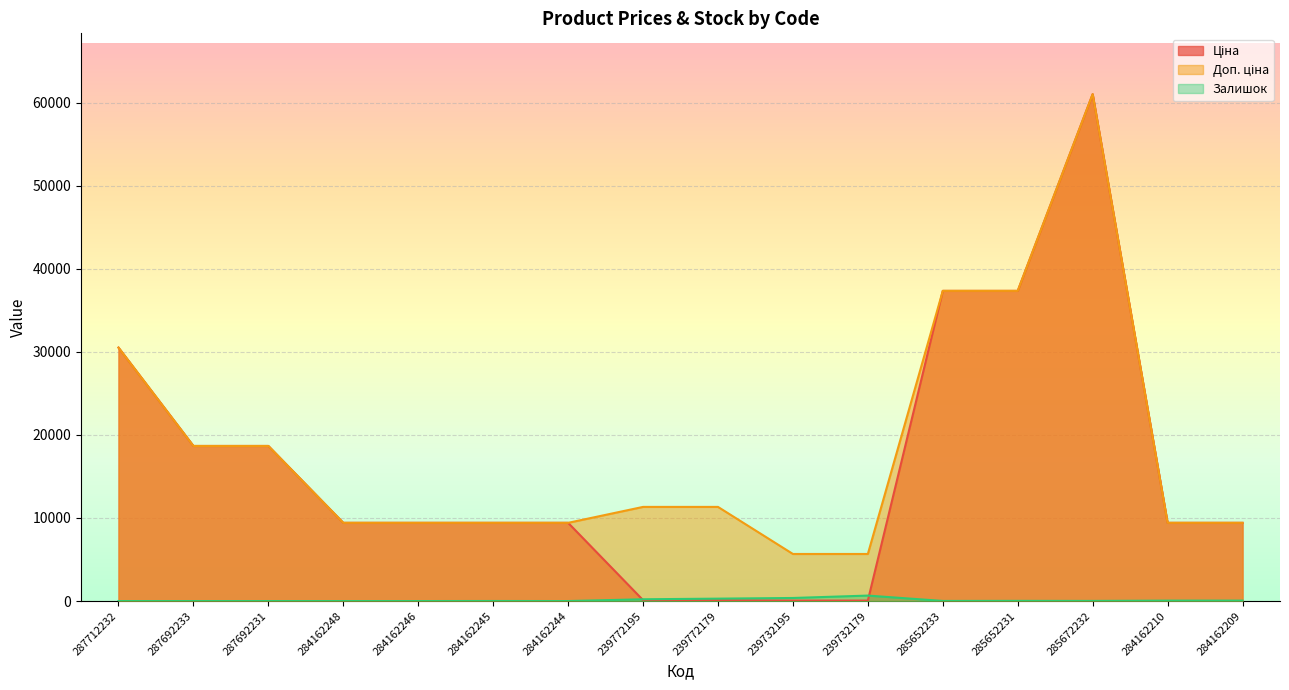

At how many categories does at least one series exceed 15087?

6